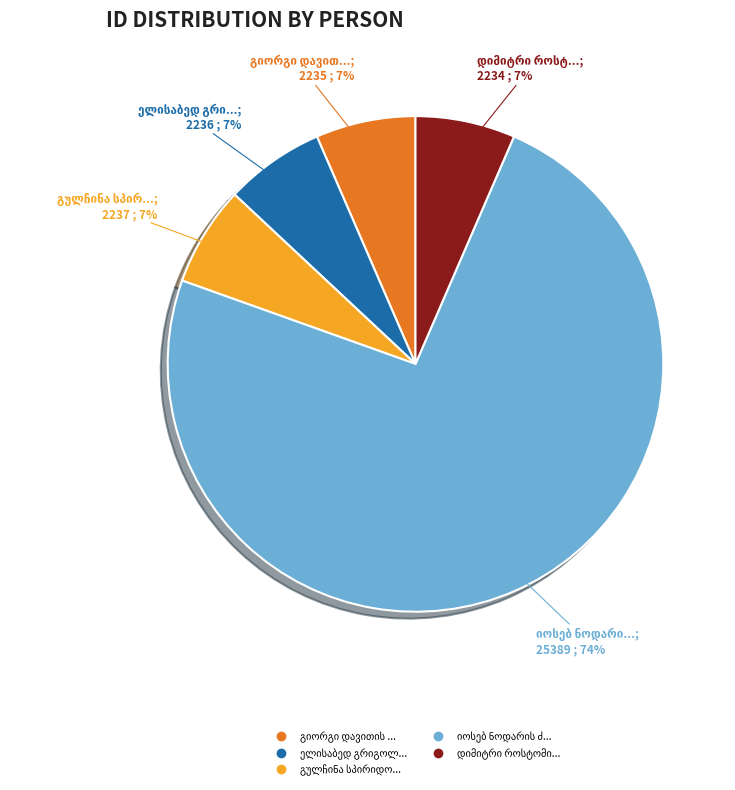

Does any single category account for the majority?

Yes